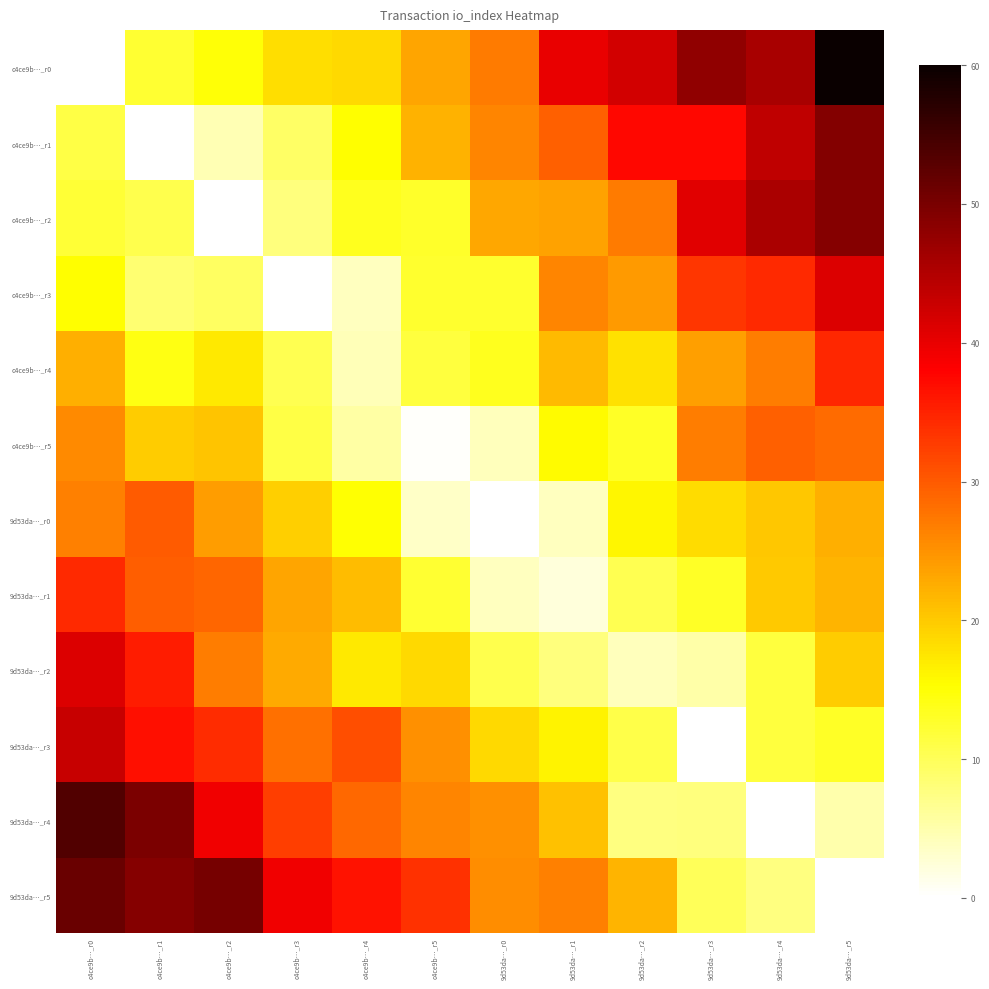

Between c4ce9b…_r3 and 9d53da…_r0, which series saw the biggest shift?

9d53da…_r0